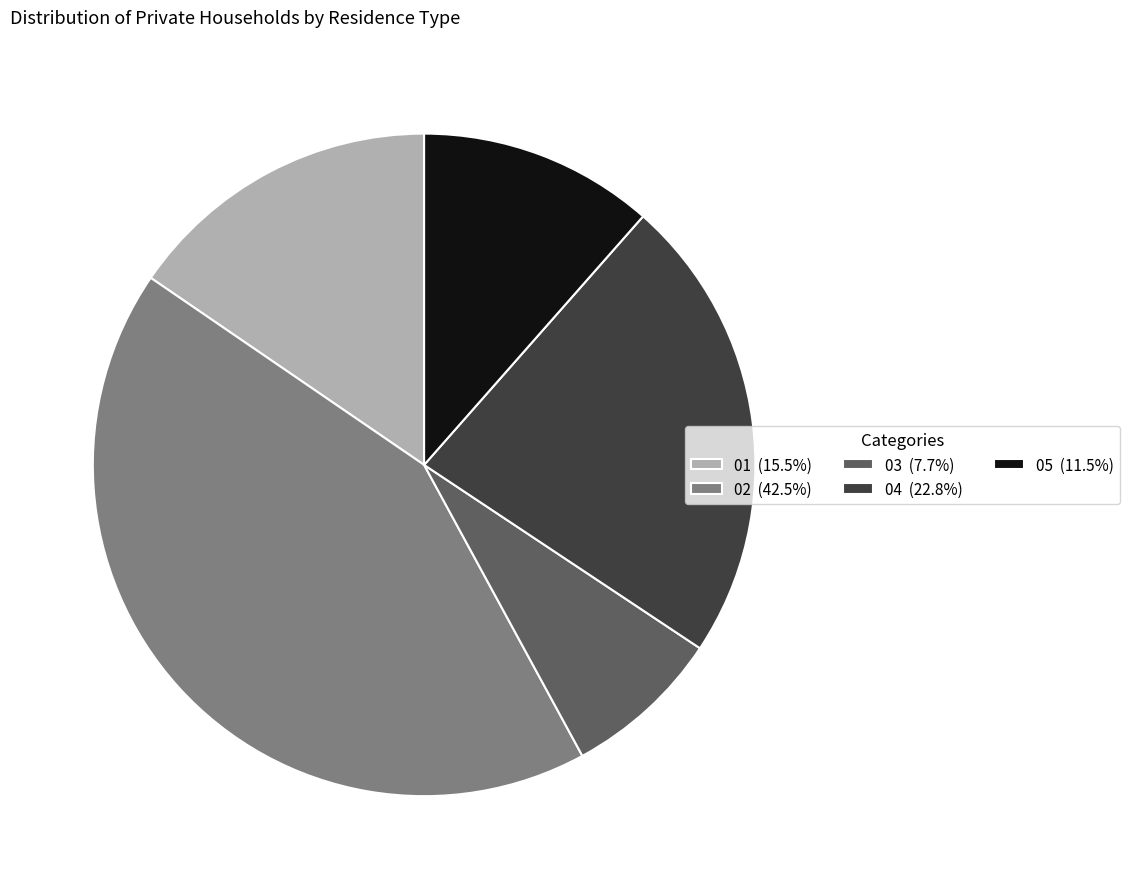

Is it true that 02 is 54% of the pie?

False